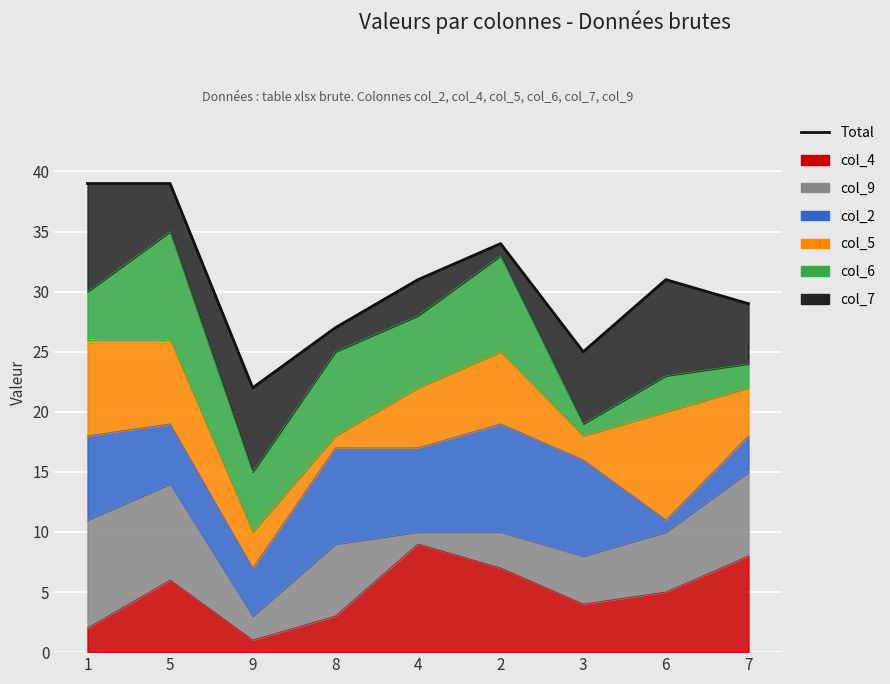

Rank the categories by value from highest to lowest.

1, 5, 2, 4, 6, 7, 8, 3, 9